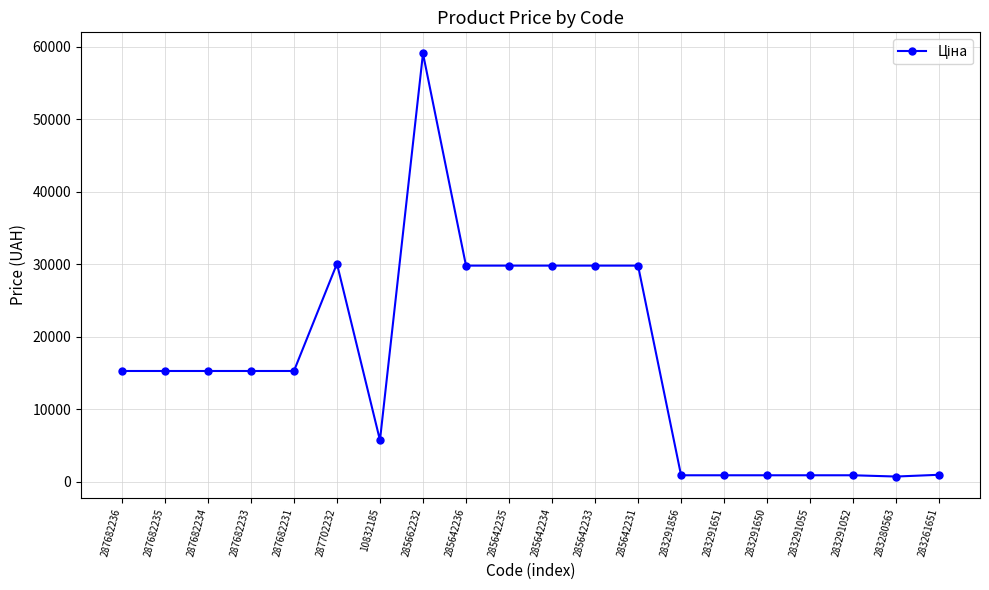

What is the approximate value at 10832185?

5736.9